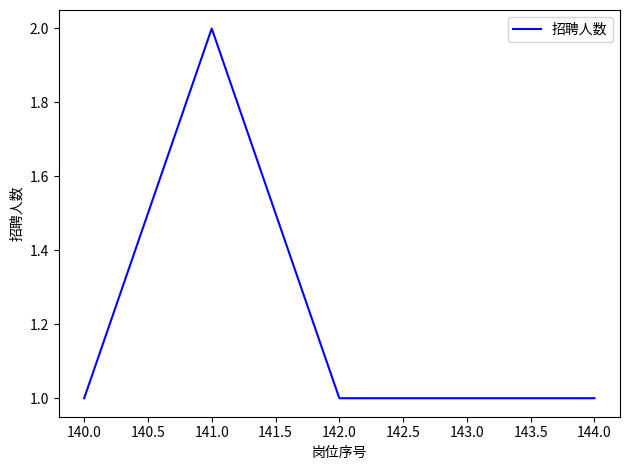

What is the ratio of the value at 144.0 to the value at 141.0?

0.5